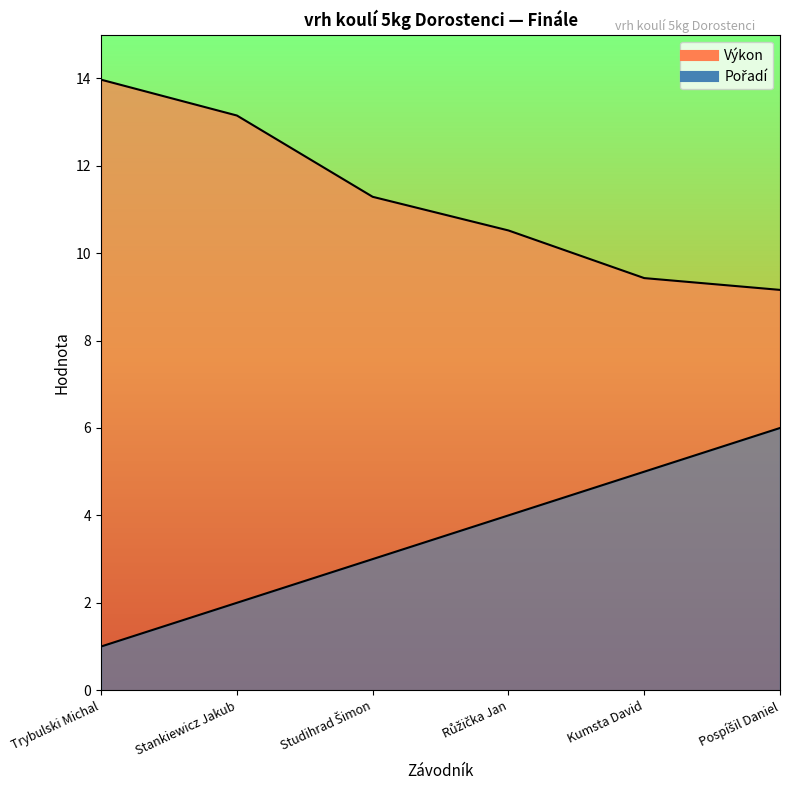

What is the label of the 1st point from the left?

Trybulski Michal